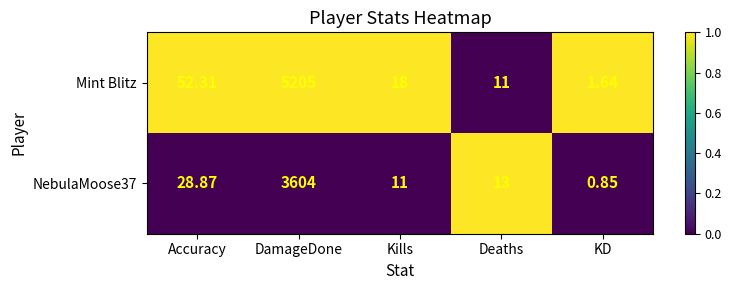

What is the total value across all series at Deaths?

24.0